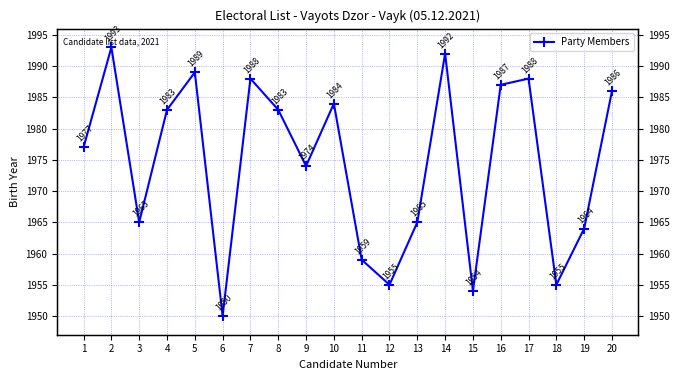

At which label is the value closest to 1971?

9